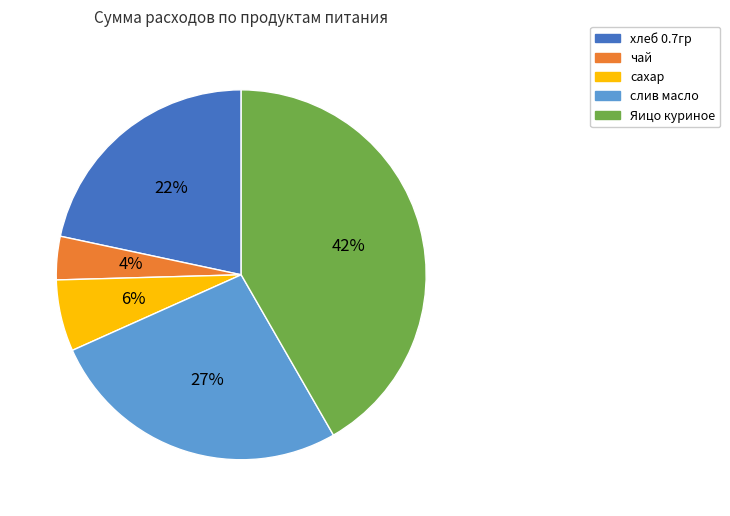

To the nearest percent, what is the average slice percentage?

20%